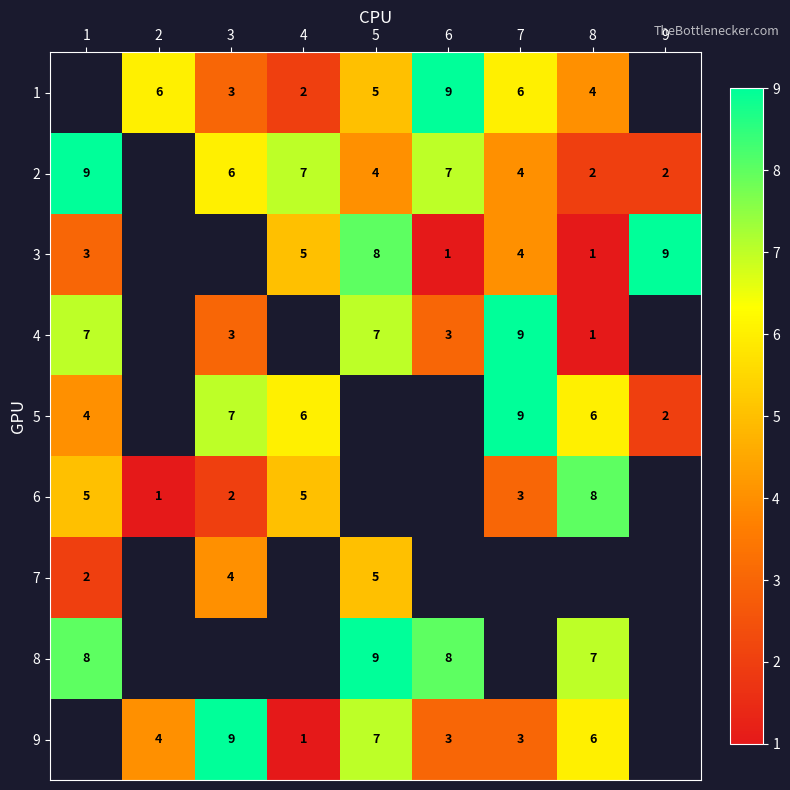

What is the maximum value shown in the chart?

9.0